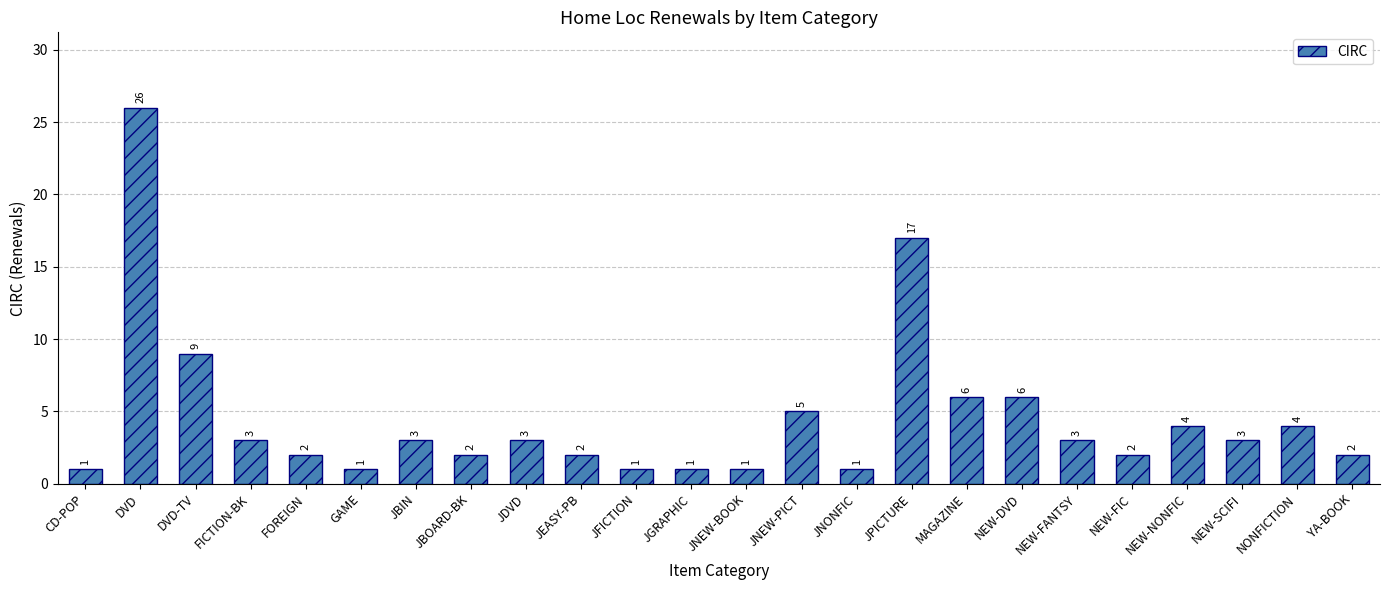

What is the maximum value shown in the chart?

26